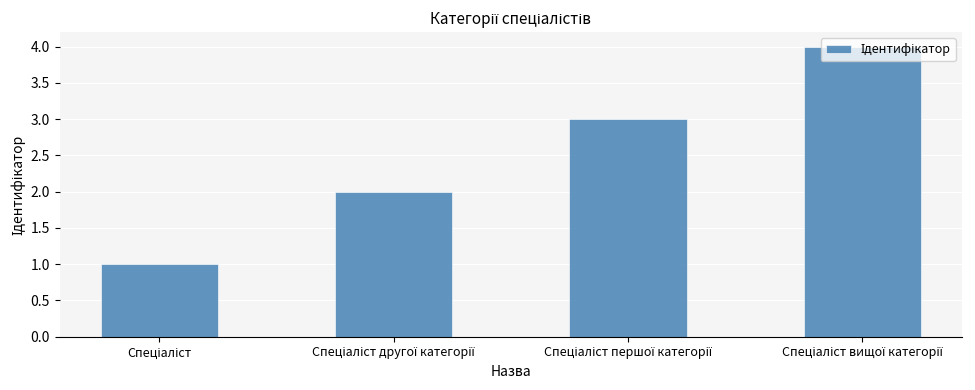

What is the greatest value displayed?

4